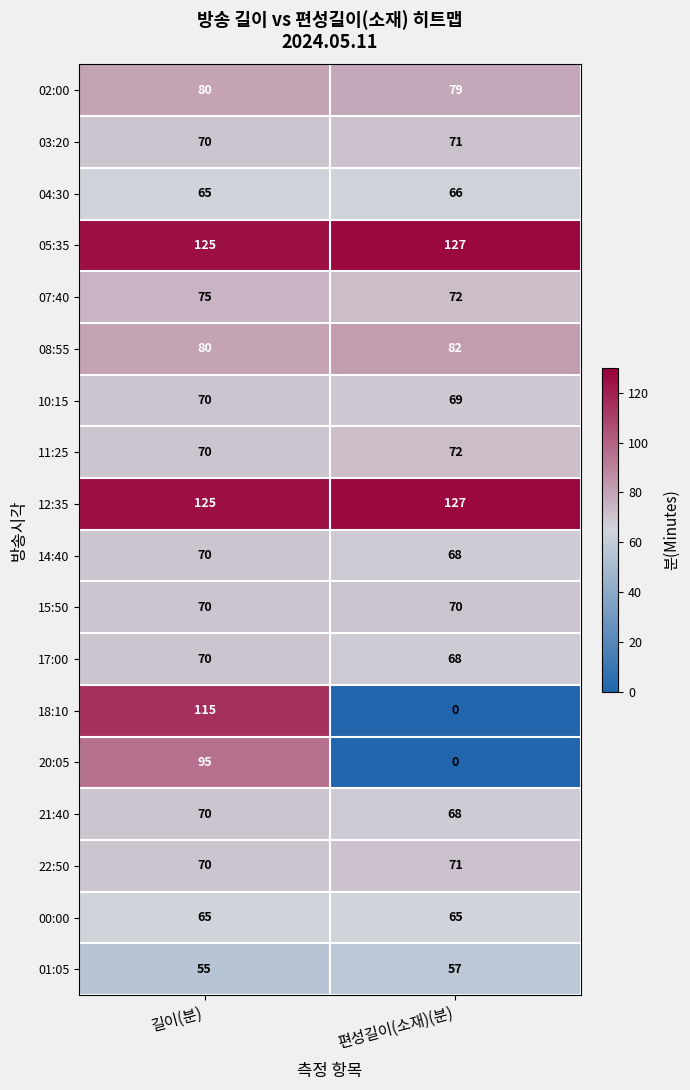

Which series has the largest range (max minus min)?

18:10